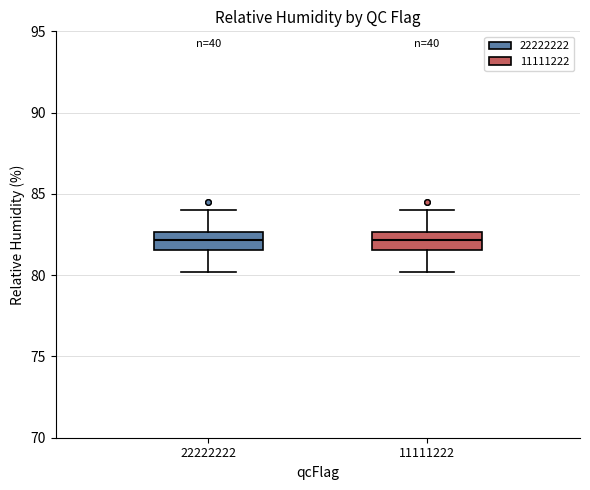

Reading left to right, transcribe this box plot: for each box, give where its median line is, the range the box spans, and where its two whiskers end, as read against the y-axis. The values are not printed on the chart, so give them approximately, as read against the axis.

22222222: median 82.0, box 81.5 to 82.5, whiskers 80.0 to 84.0
11111222: median 82.0, box 81.5 to 82.5, whiskers 80.0 to 84.0